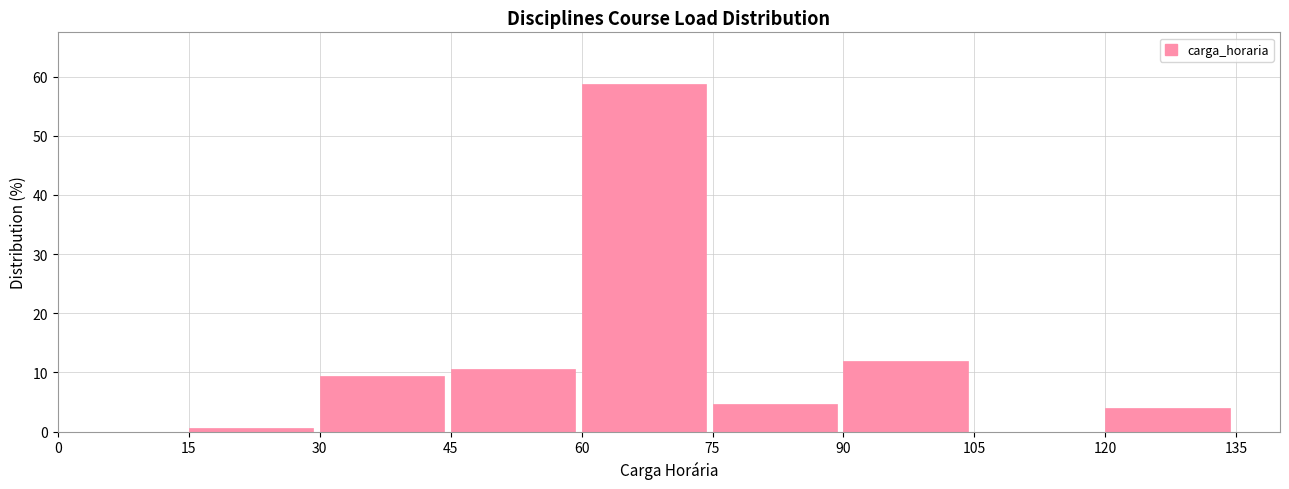

Reading left to right, list every bar in this chart as the range it spans on the x-axis followed by its height. The values are not printed on the chart, so give them approximately, as read against the axis.

0 to 15: 0
15 to 30: under 1
30 to 45: 9
45 to 60: 11
60 to 75: 59
75 to 90: 5
90 to 105: 12
105 to 120: 0
120 to 135: 4